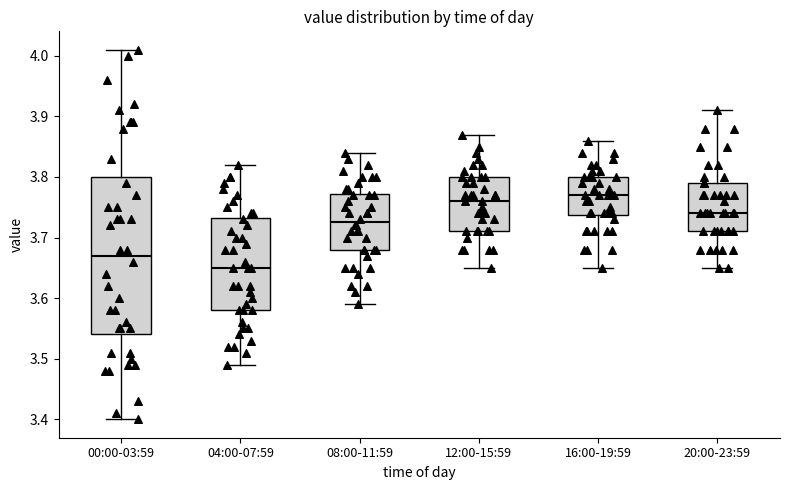

Which box is the tallest, from its lower edge to its upper edge?

00:00-03:59